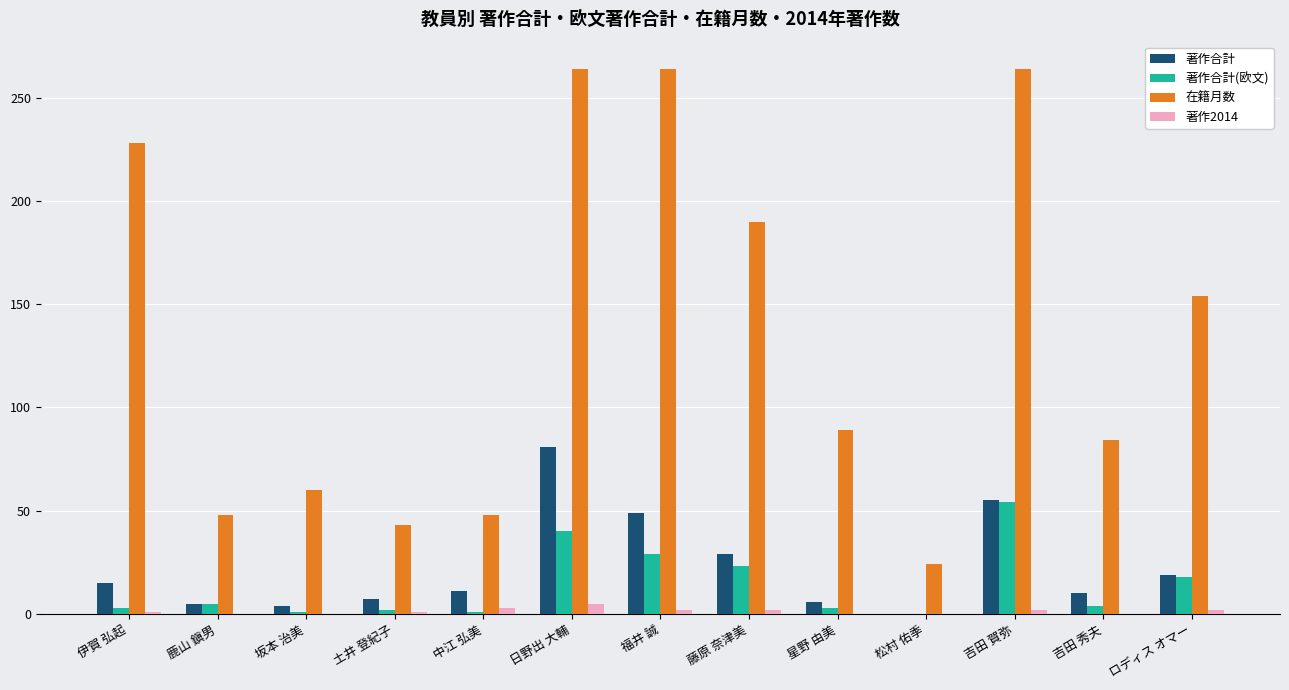

Which series has the largest total across all categories?

在籍月数